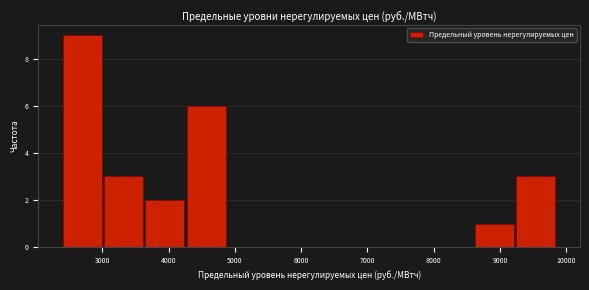

What is the height of the bar covering 4300 to 4900 on the x-axis? Neither the bar edges nor the heights are printed on the chart, so give them approximately, as read against the axes.

6